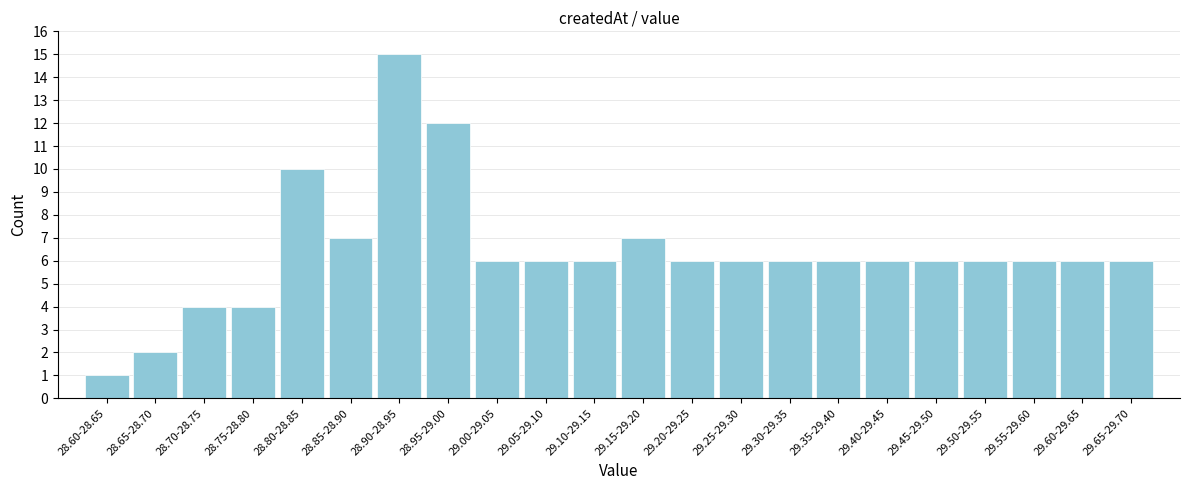

Reading left to right, list all the values displayed in this chart.

28.60-28.65=1	28.65-28.70=2	28.70-28.75=4	28.75-28.80=4	28.80-28.85=10	28.85-28.90=7	28.90-28.95=15	28.95-29.00=12	29.00-29.05=6	29.05-29.10=6	29.10-29.15=6	29.15-29.20=7	29.20-29.25=6	29.25-29.30=6	29.30-29.35=6	29.35-29.40=6	29.40-29.45=6	29.45-29.50=6	29.50-29.55=6	29.55-29.60=6	29.60-29.65=6	29.65-29.70=6